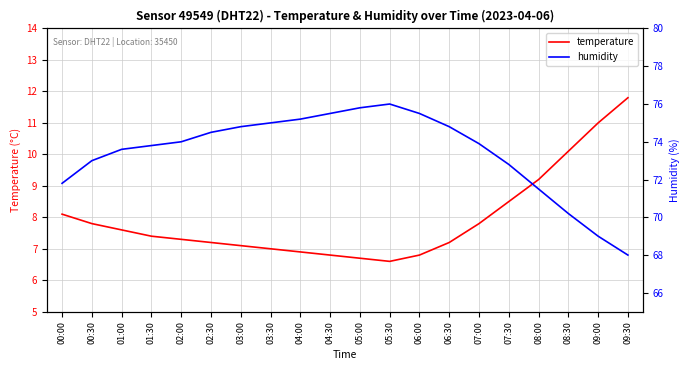

Does the chart display data point markers on the line(s)?

No